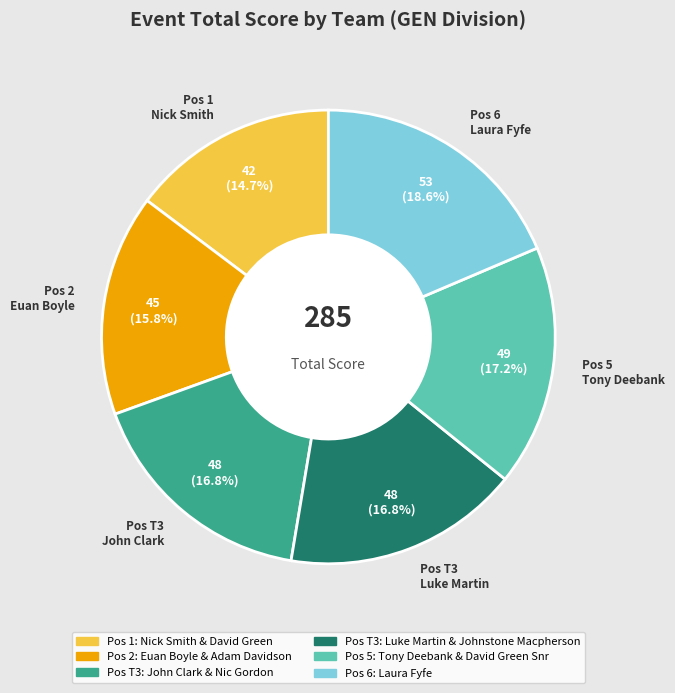

Is there a majority slice in this chart?

No